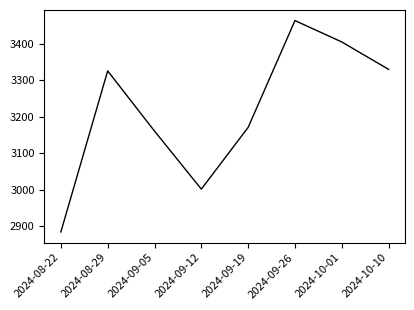

What value does the data have at 2024-09-05?

3160.4